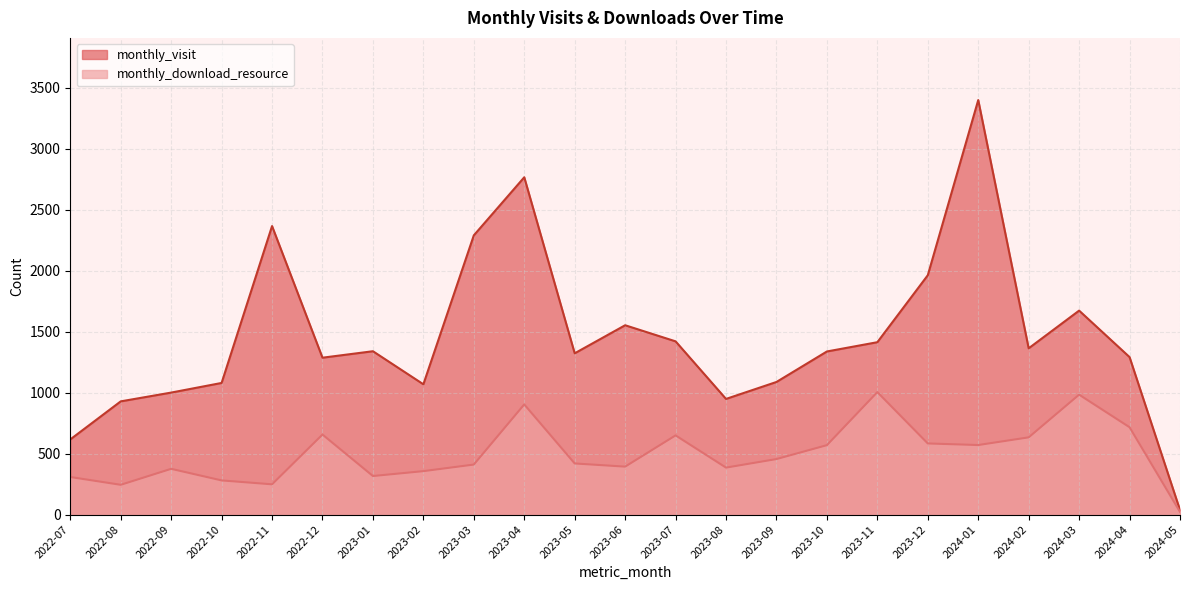

Is the value of monthly_visit at 2023-06 greater than the value of monthly_download_resource at 2023-02?

Yes